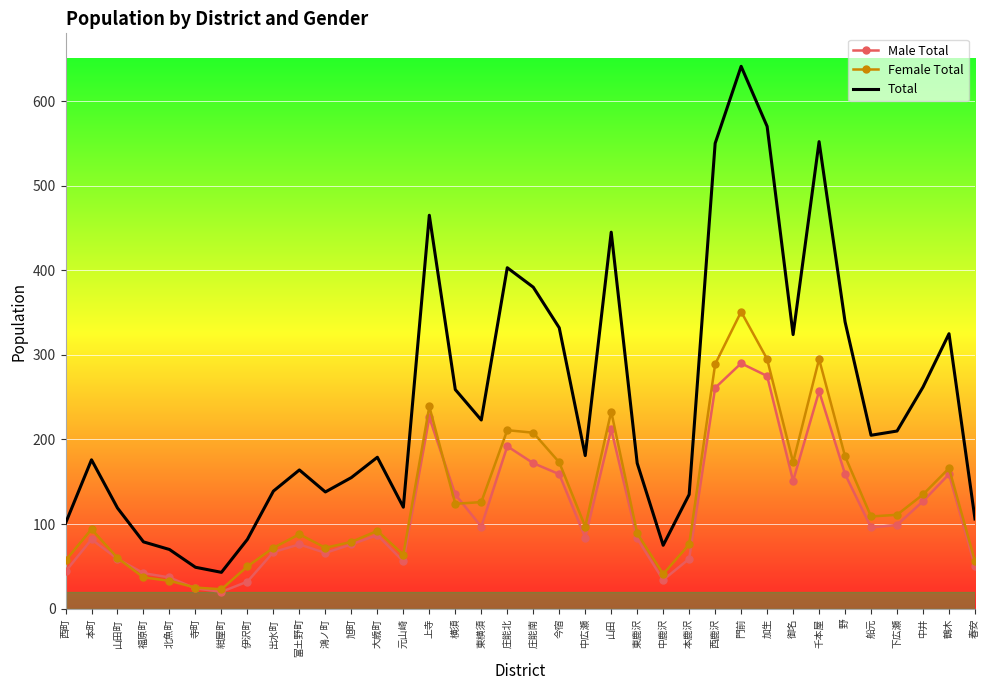

What is the difference between the maximum and second lowest values in the Female Total series?

326